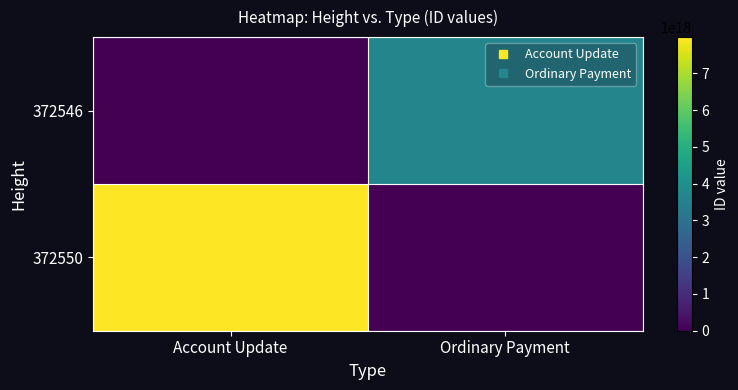

Reading left to right, extract all data points from this chart.

372546: Account Update=0	Ordinary Payment=3674138427846959616
372550: Account Update=7982632156041096192	Ordinary Payment=0